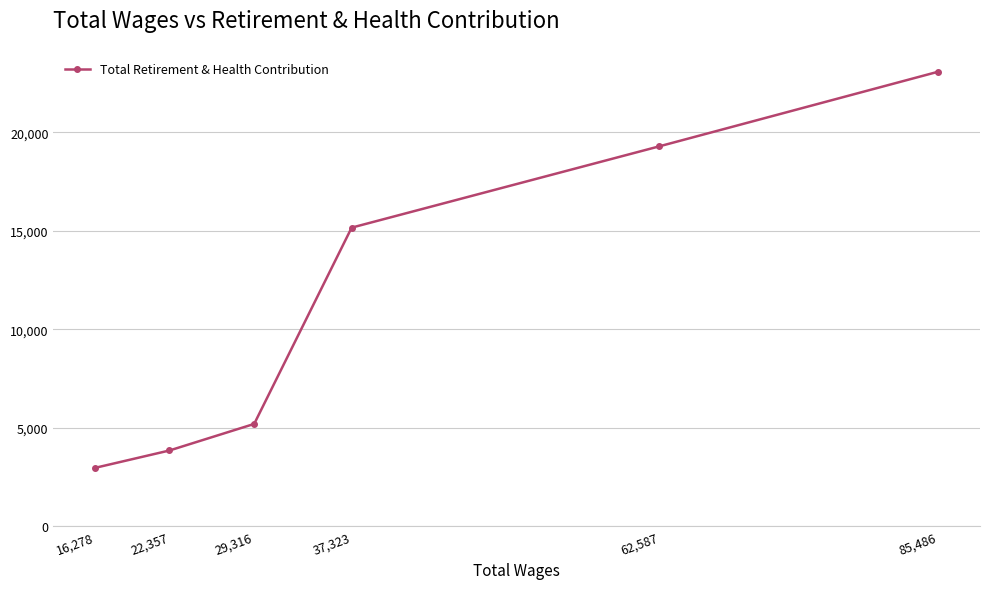

What position from the left is 29,316?

3